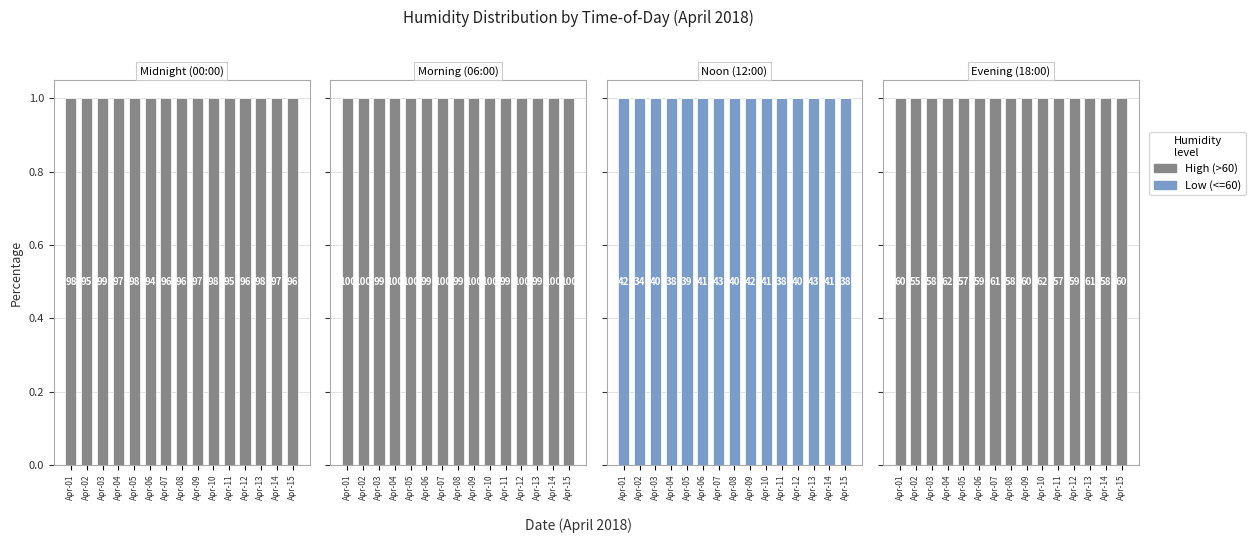

What is the value of the High (>60) bar at the 1st from the left?

1